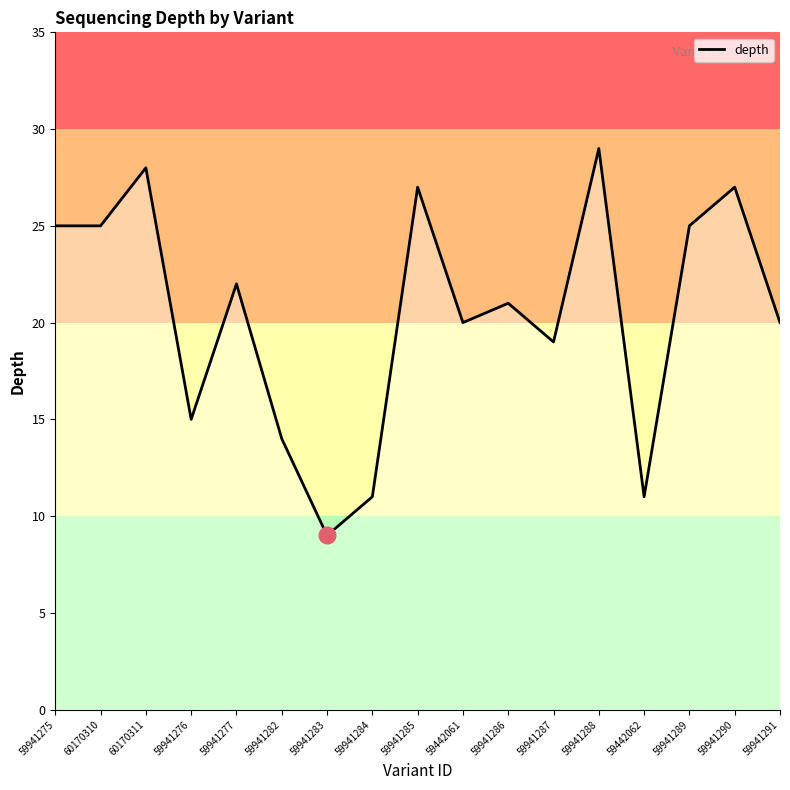

What is the change in value from 59442062 to 59941291?

+9